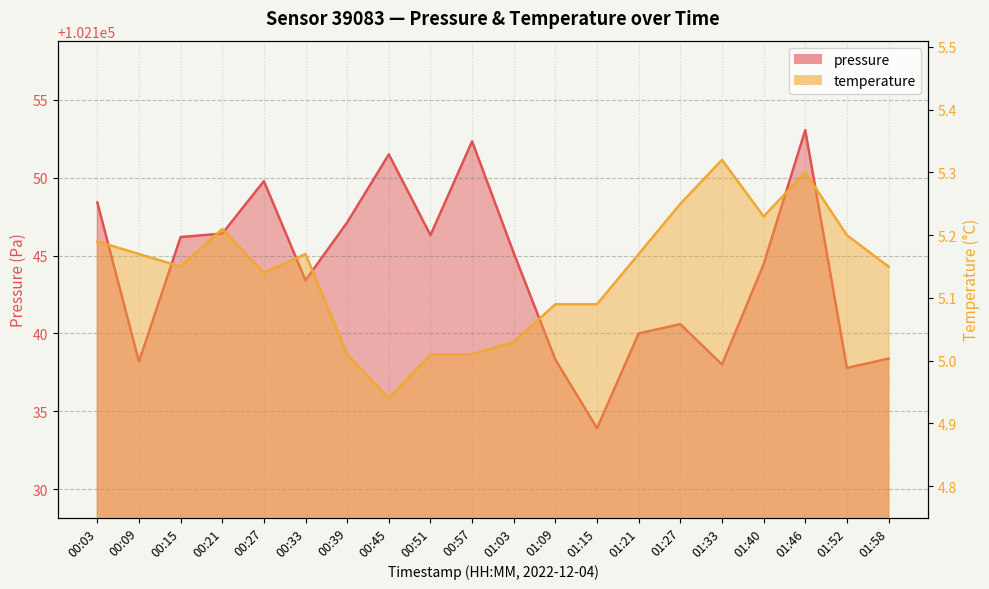

Rank the series by their average value, from highest to lowest.

pressure, temperature